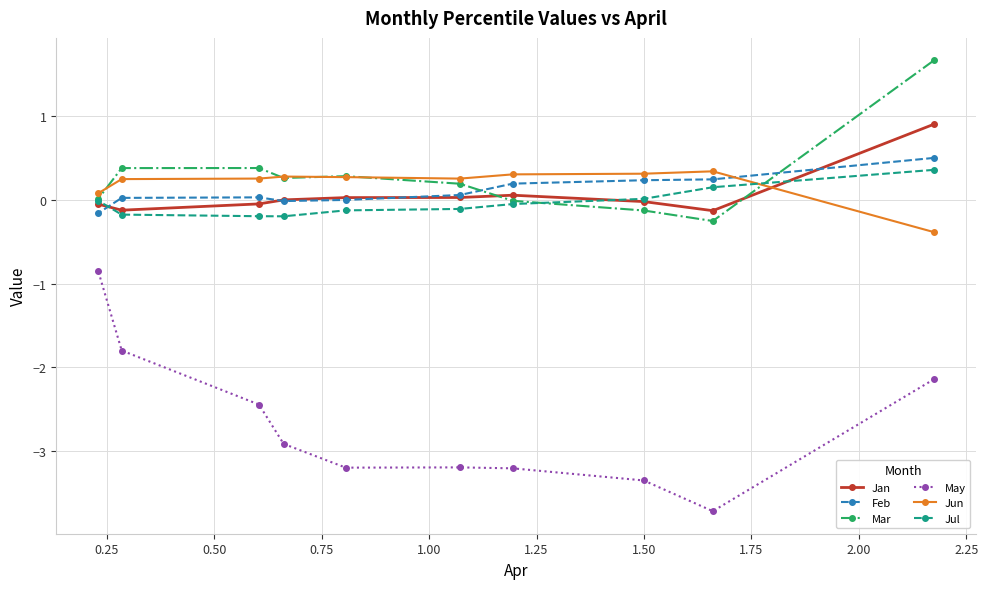

Does the chart display data point markers on the line(s)?

Yes